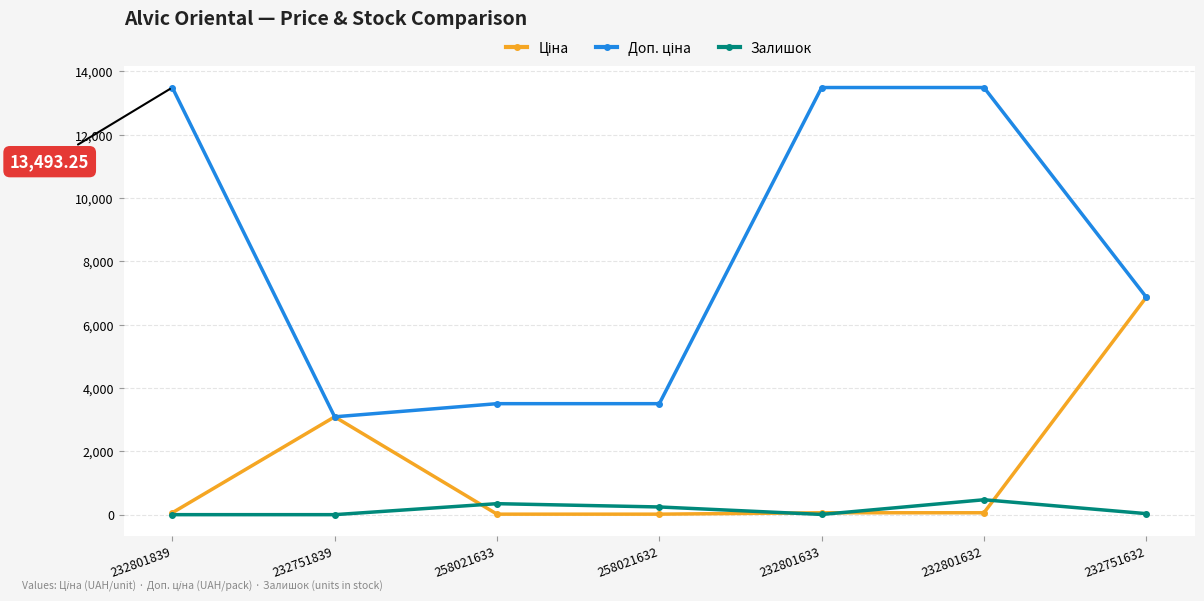

What is the label of the 1st point from the left?

232801839